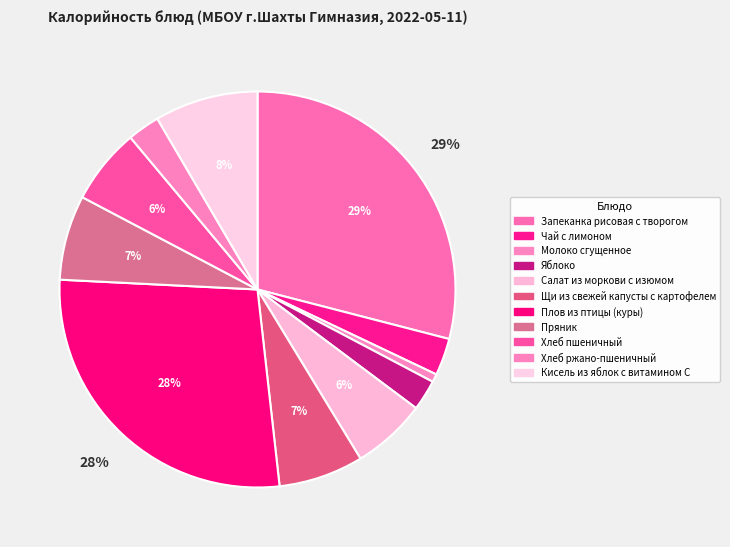

What is the total percentage of Яблоко and Щи из свежей капусты с картофелем?

9.4%